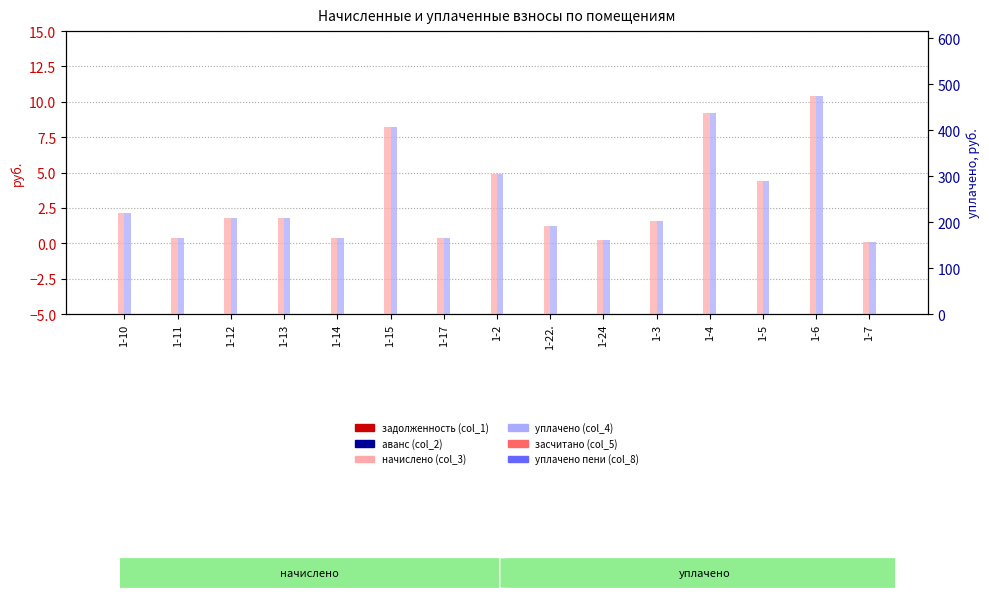

What is the difference between the second highest and minimum values in the уплачено (col_4) series?

280.8